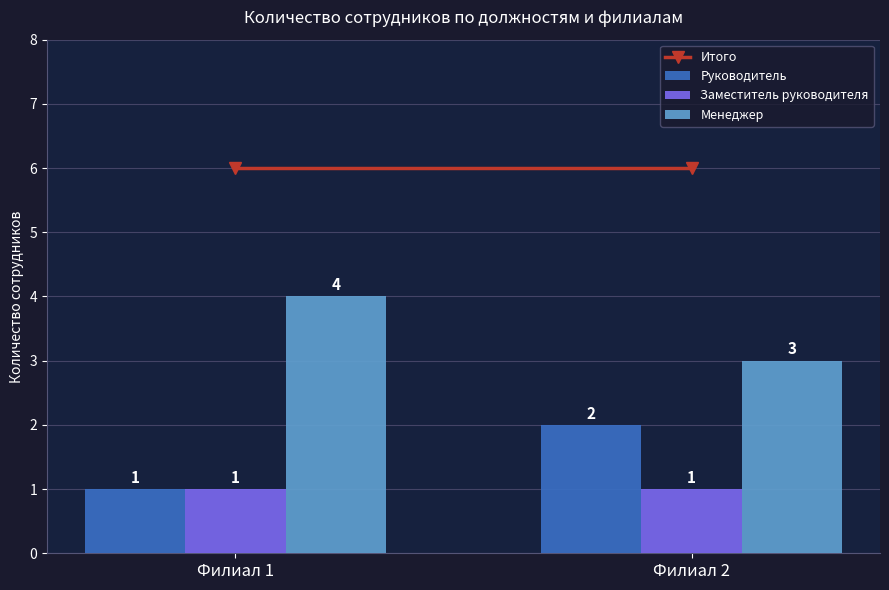

Where is Руководитель nearest to the value 1?

Филиал 1